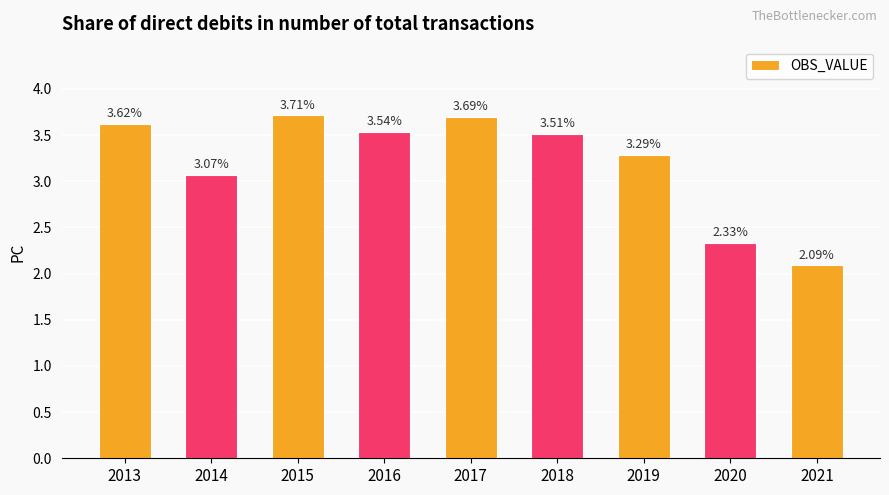

What is the change in value from 2018 to 2020?

-1.2